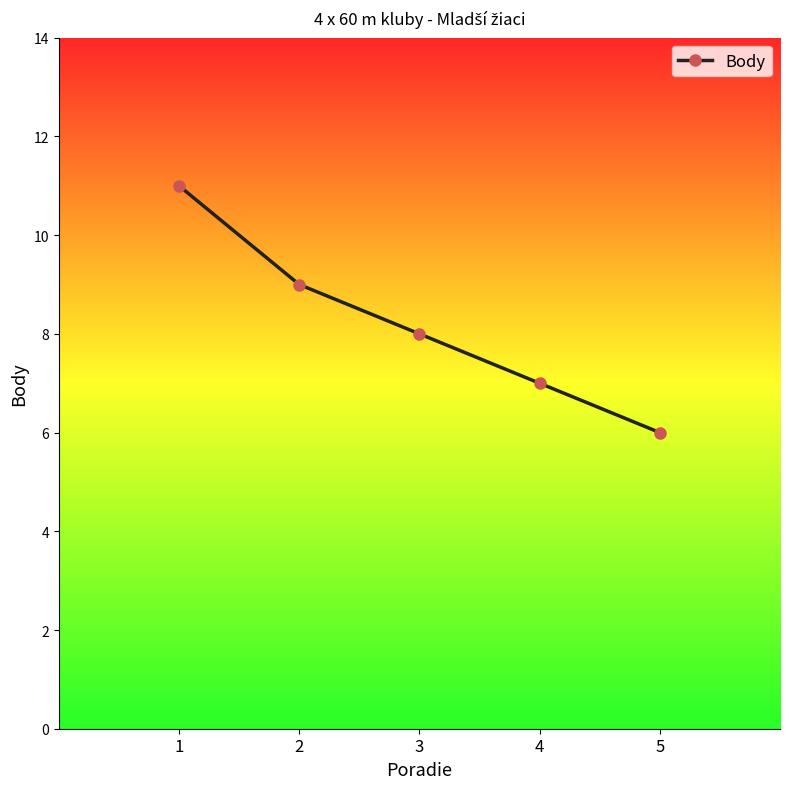

Where is the data nearest to the value 8?

3